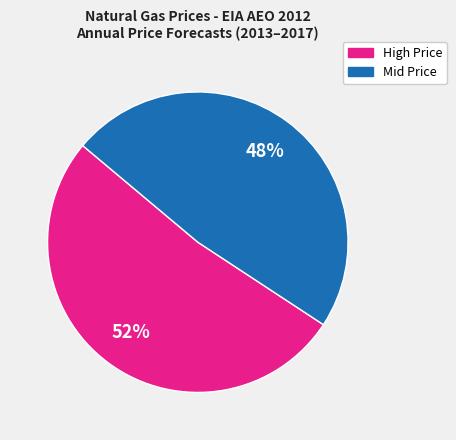

Is there a majority slice in this chart?

Yes